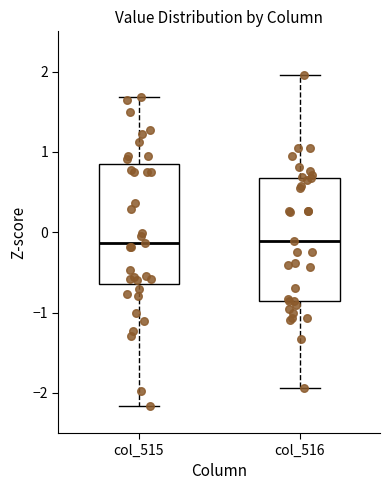

Reading left to right, read every box against the y-axis: the position of its median line, the range the box covers, and the ends of its whiskers. The values are not printed on the chart, so give them approximately, as read against the axis.

col_515: median -0.1, box -0.6 to 0.8, whiskers -2.2 to 1.7
col_516: median -0.1, box -0.9 to 0.7, whiskers -1.9 to 2.0